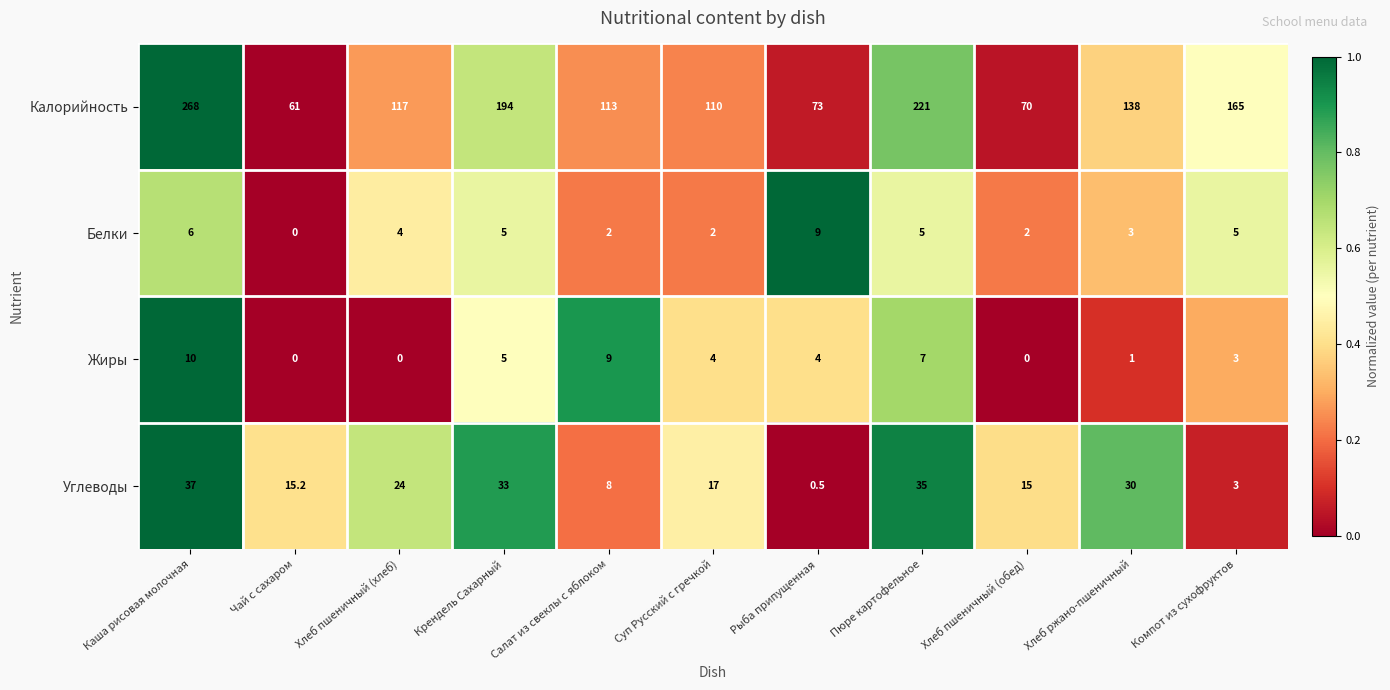

Which series changed the most between Чай с сахаром and Хлеб ржано-пшеничный?

Калорийность